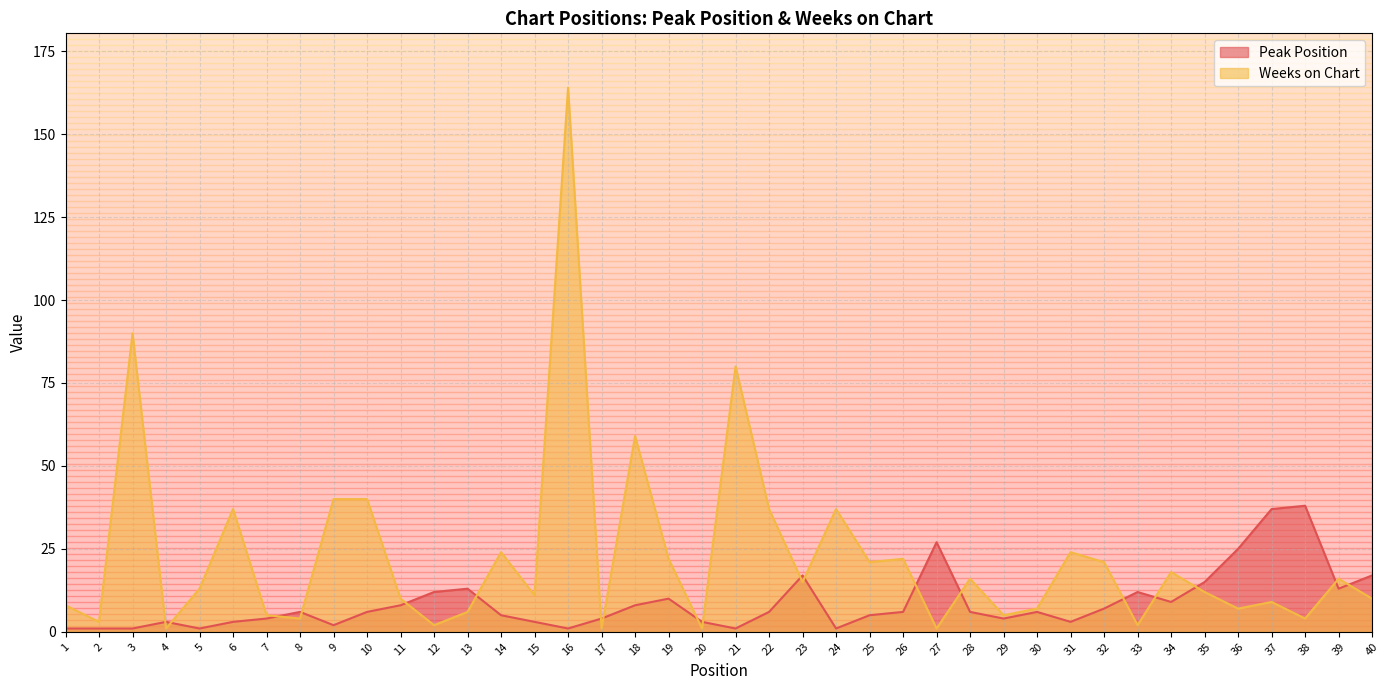

What is the value of the Weeks on Chart point at the 16th from the left?

164